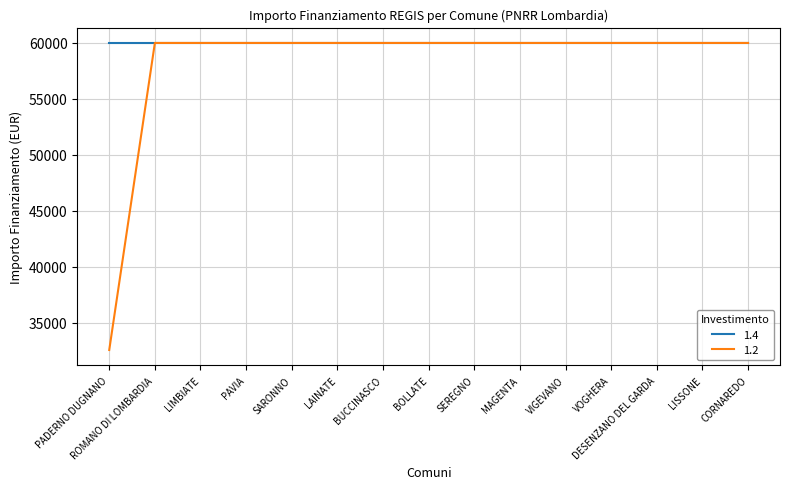

Which series has the largest range (max minus min)?

1.2